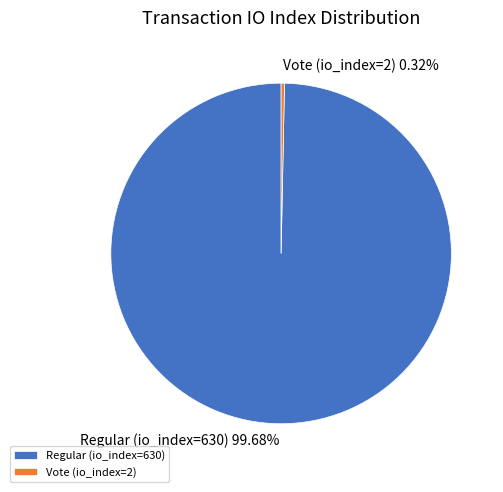

Does Regular (io_index=630) account for over 50% of the chart?

Yes